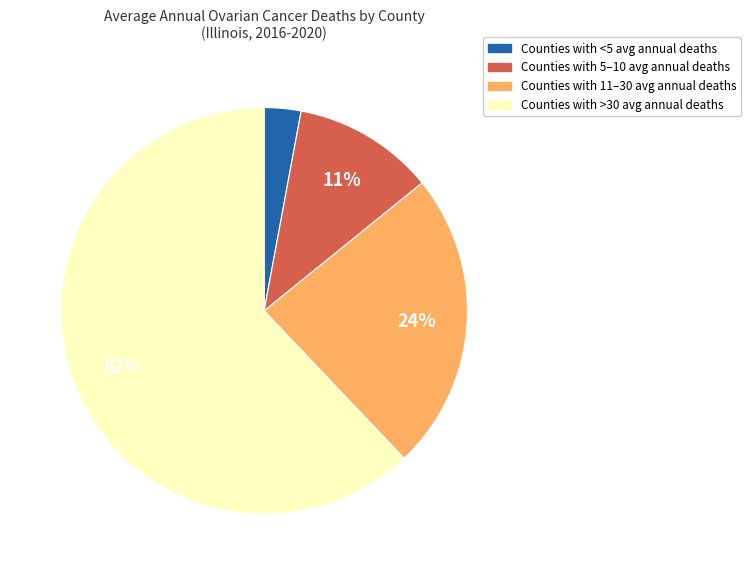

Is the sum of Counties with >30 avg annual deaths and Counties with 11–30 avg annual deaths greater than half?

Yes